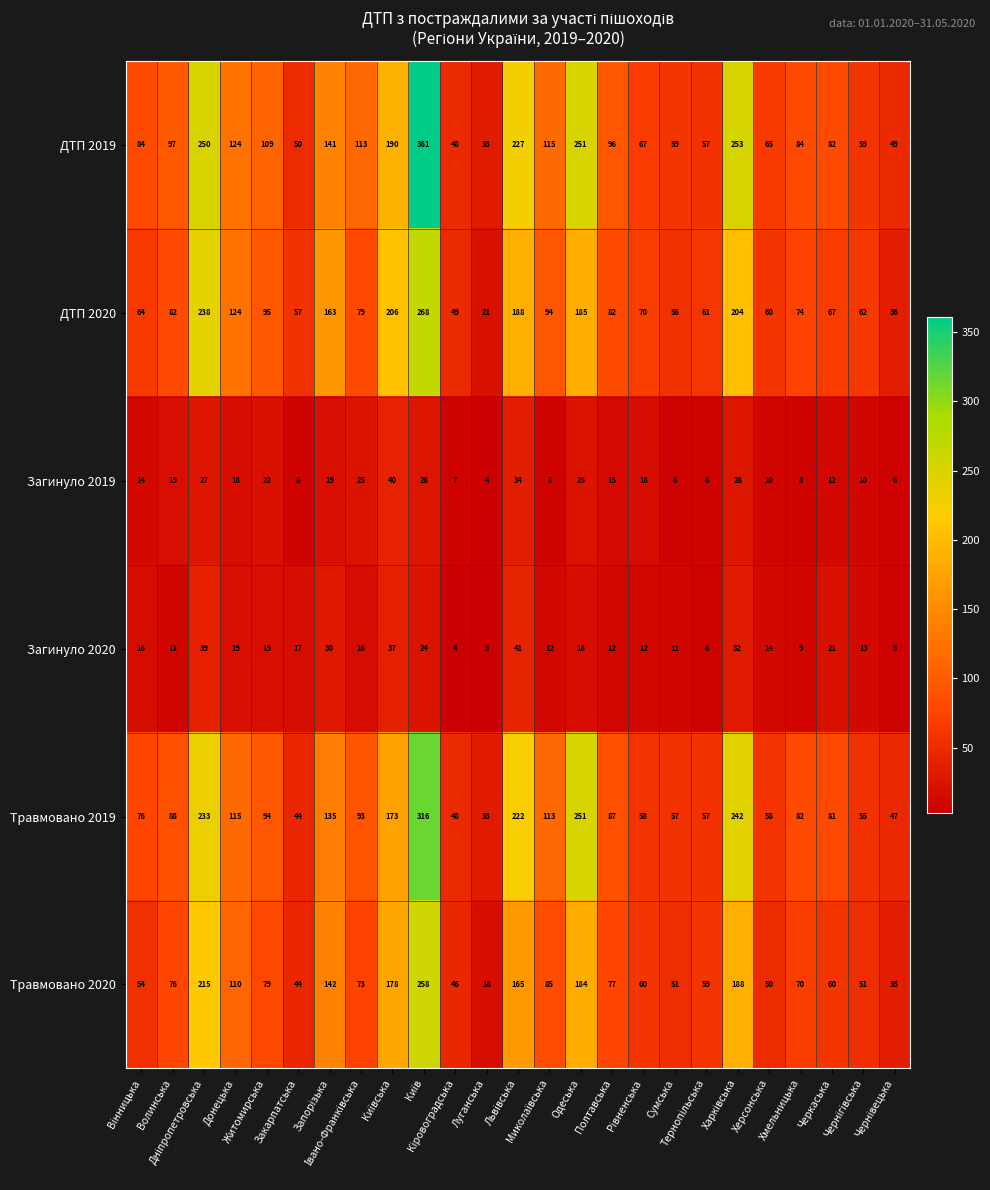

What is the average value of the Загинуло 2020 series?

18